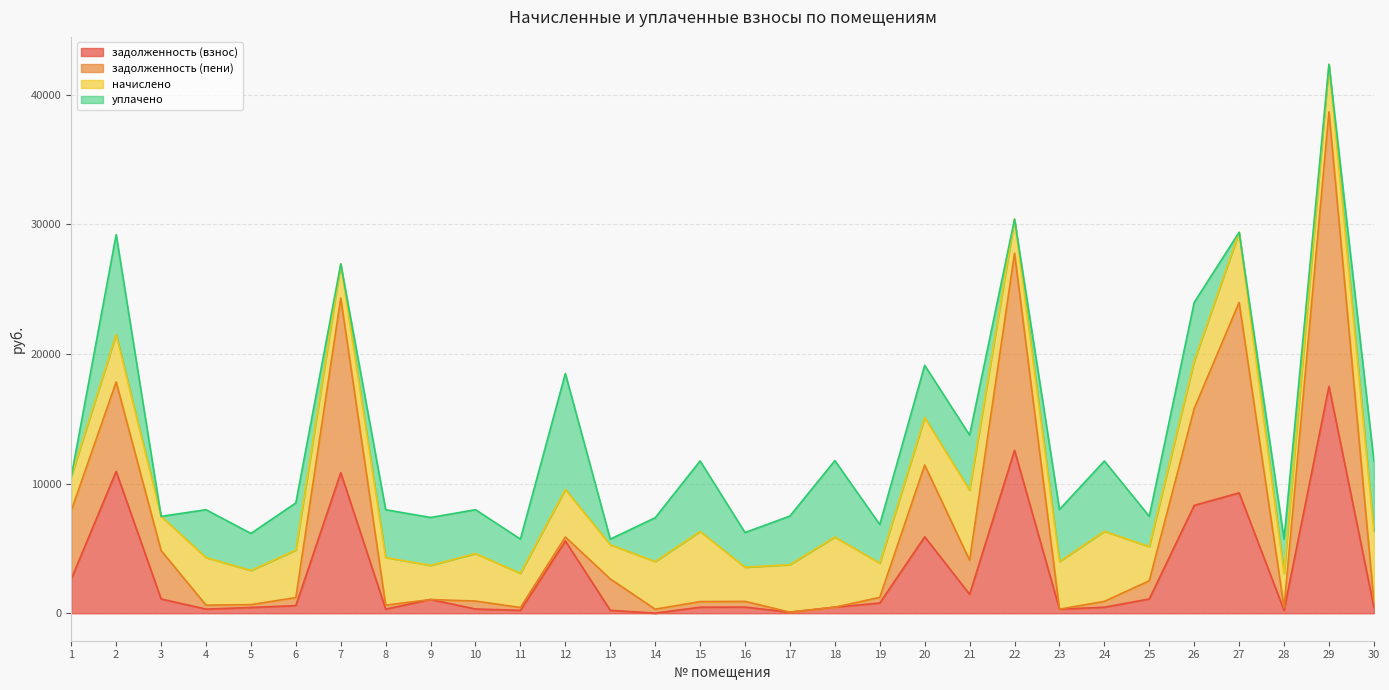

Which series has the largest range (max minus min)?

задолженность (пени)